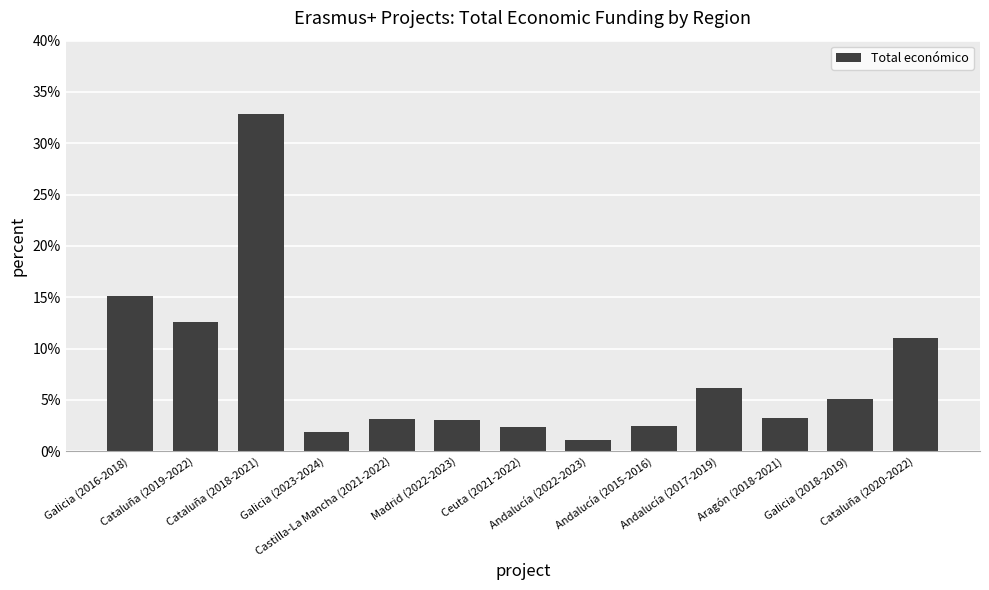

How many bars are there in total?

13